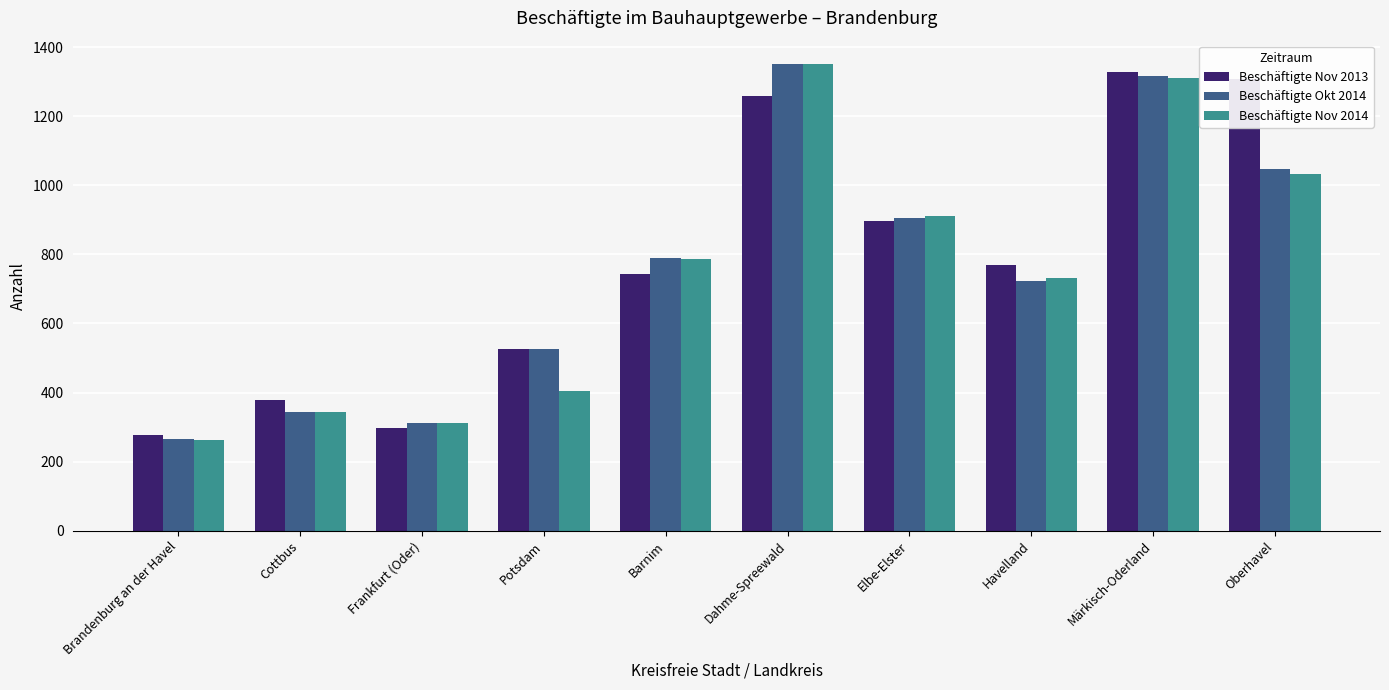

Which series changed the most between Dahme-Spreewald and Elbe-Elster?

Beschäftigte Okt 2014